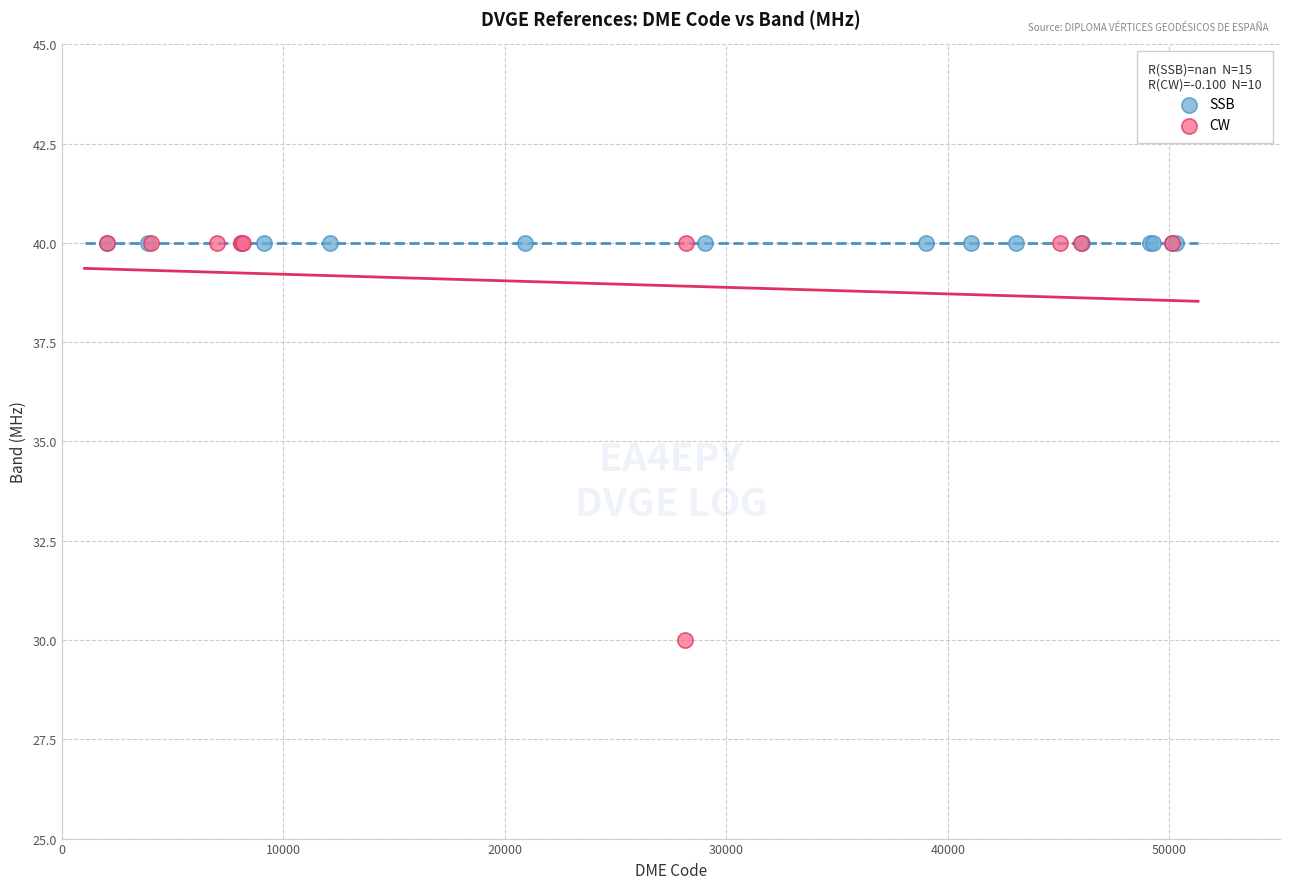

Which series contains the lowest Y value?

CW